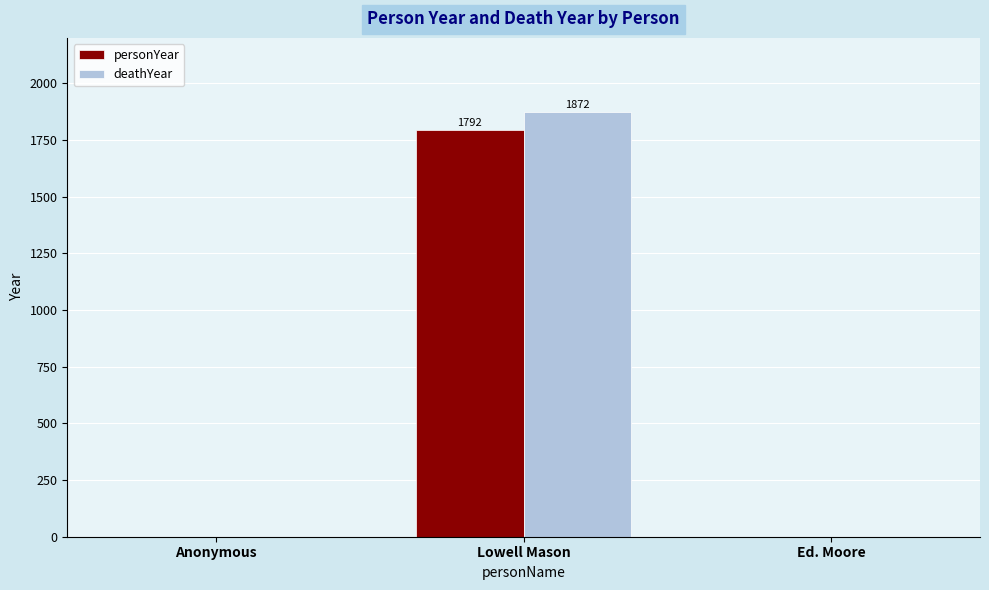

What is the average value of the personYear series?

597